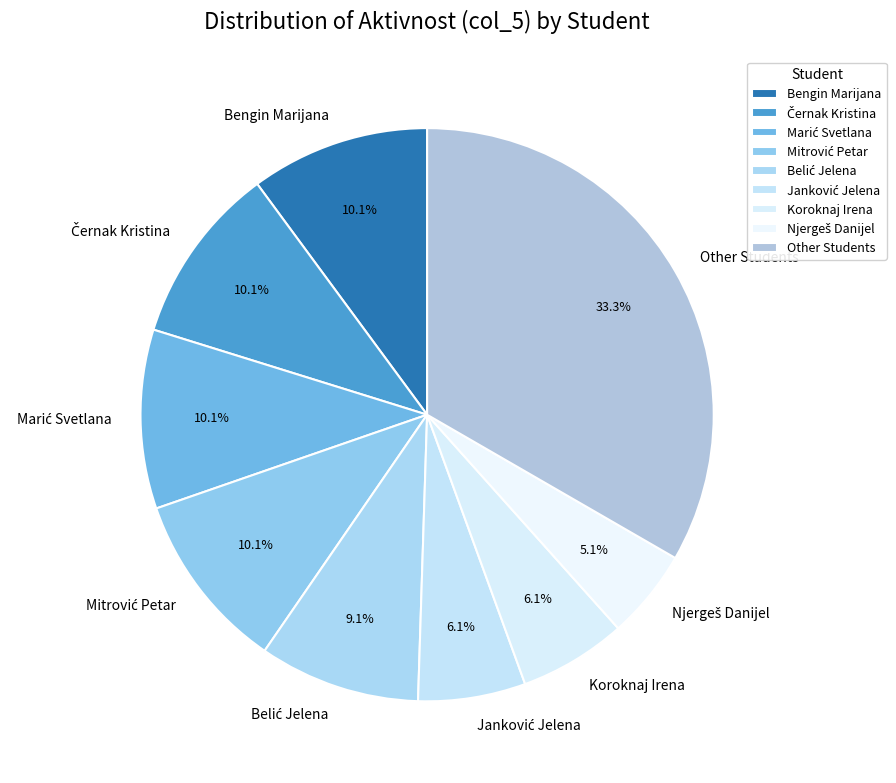

Which category has the biggest portion of the pie?

Other Students